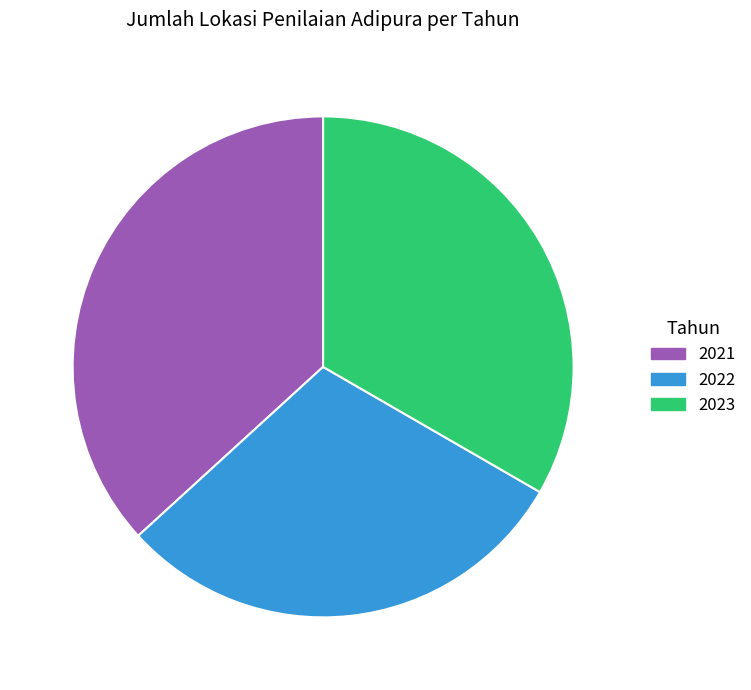

Does any single category account for the majority?

No